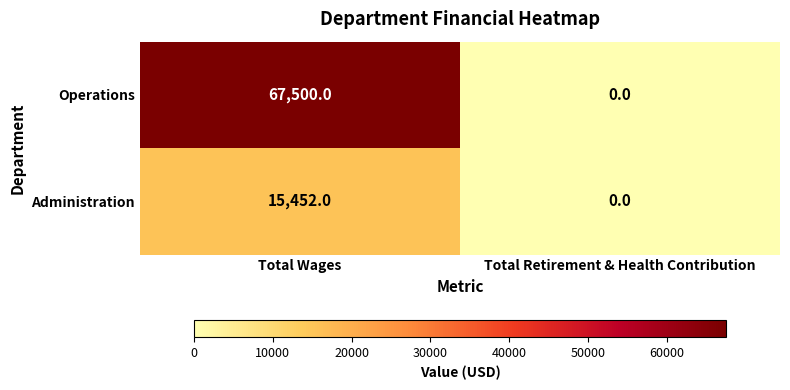

Which series has the widest spread of values?

Operations